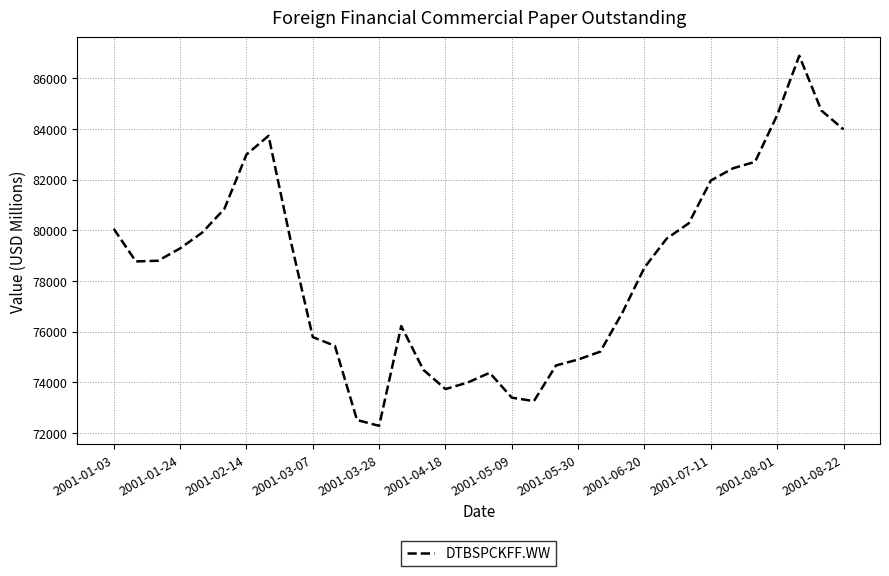

What is the difference between the second highest and minimum values?

12444.6